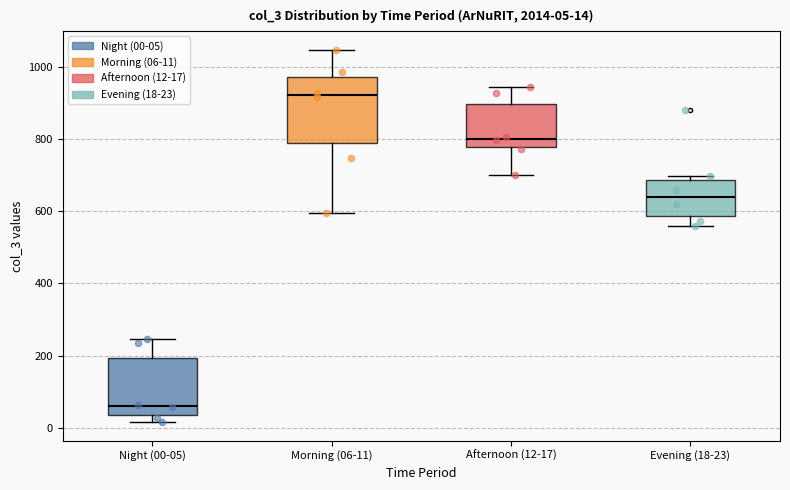

Which box has the lowest median line?

Night (00-05)